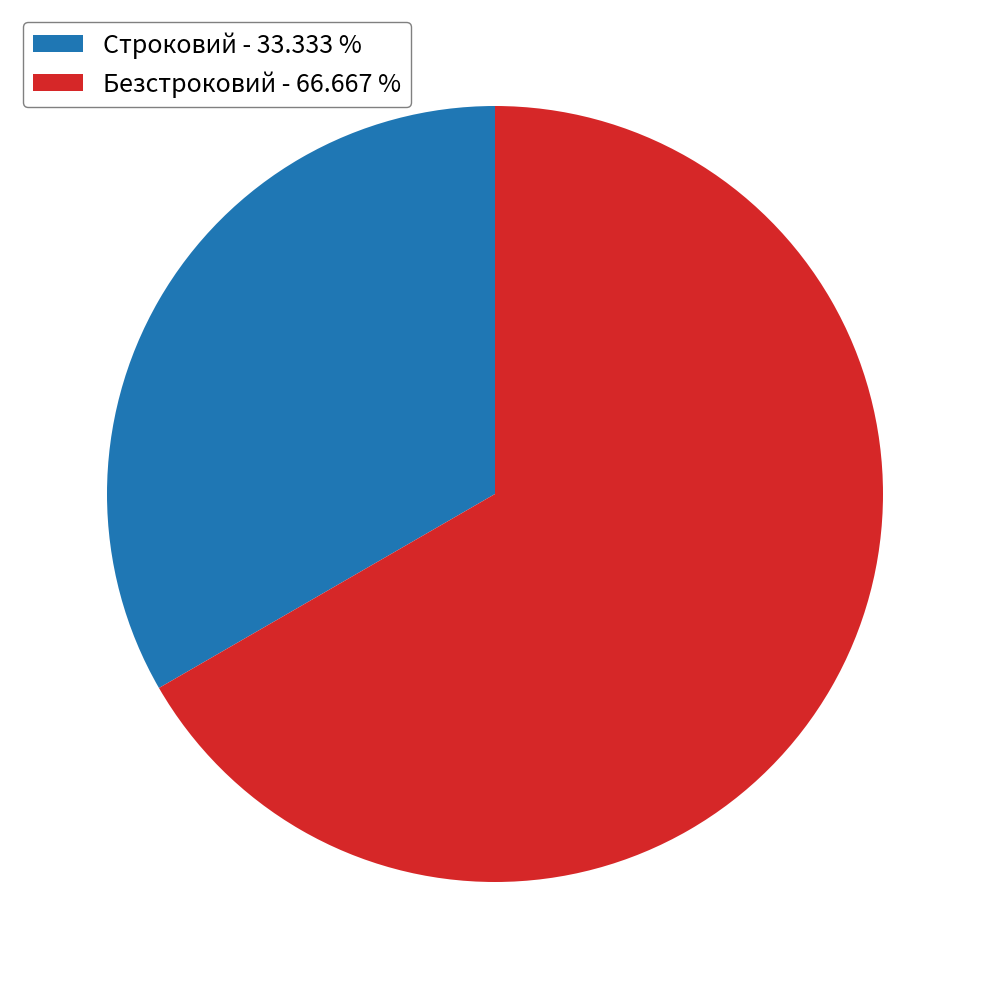

What is the largest slice in the pie chart?

Безстроковий